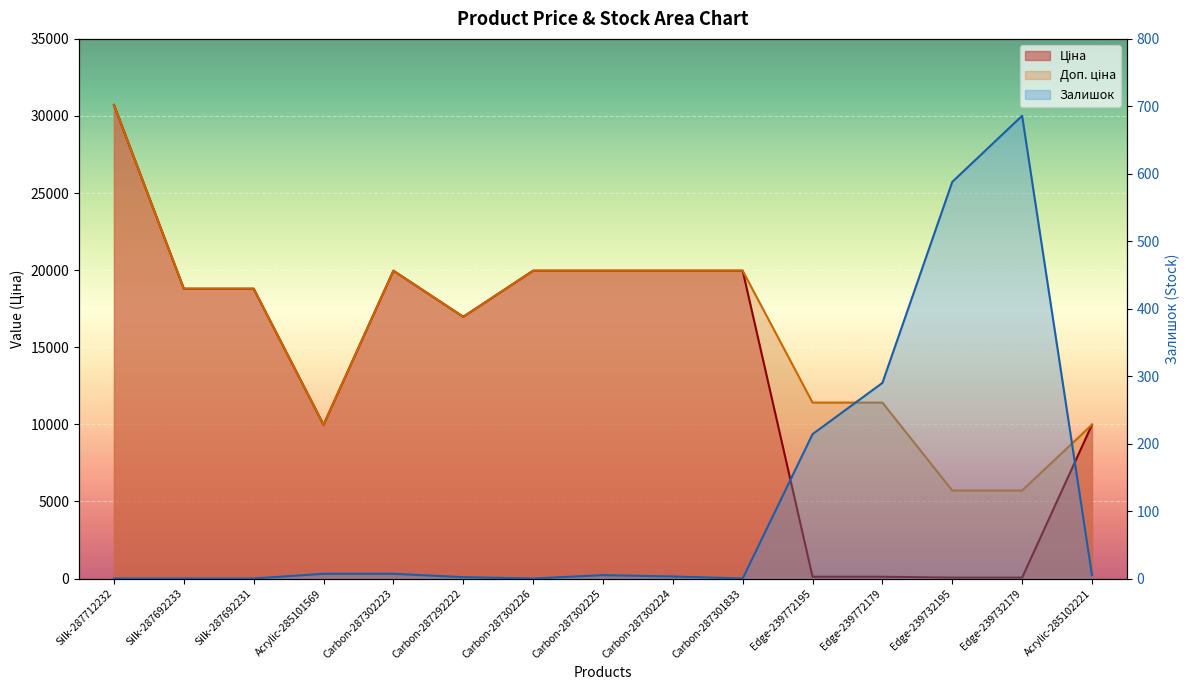

What is the sum of the Ціна values at Edge-239732195 and Carbon-287292222?

17033.4